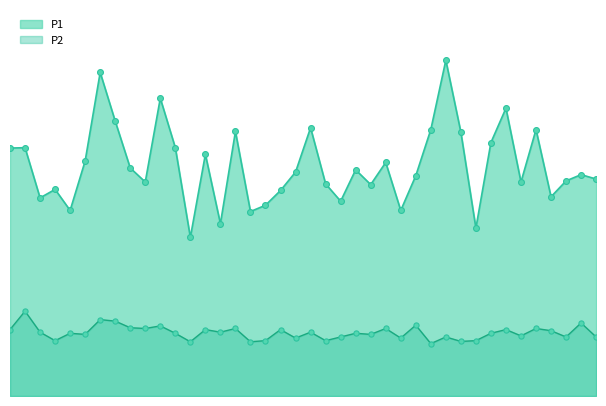

At how many categories does at least one series exceed 6?

11